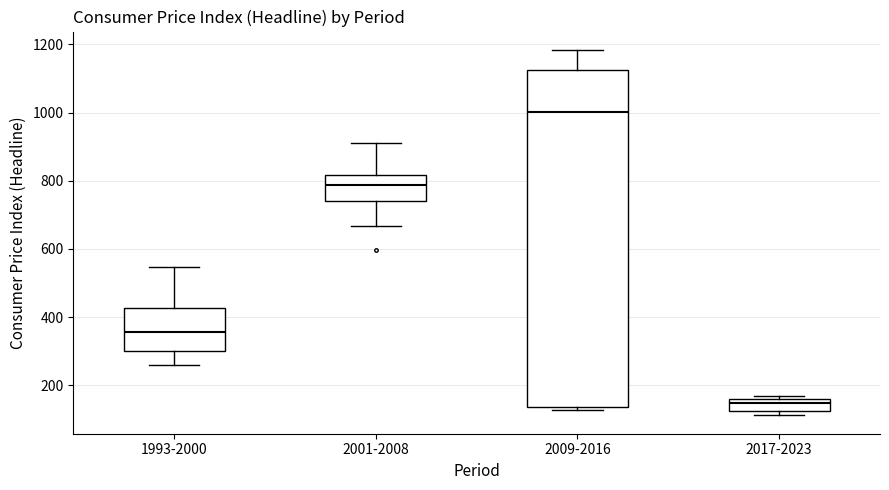

Reading left to right, transcribe this box plot: for each box, give where its median line is, the range the box spans, and where its two whiskers end, as read against the y-axis. The values are not printed on the chart, so give them approximately, as read against the axis.

1993-2000: median 360, box 300 to 420, whiskers 260 to 540
2001-2008: median 780, box 740 to 820, whiskers 660 to 920
2009-2016: median 1000, box 140 to 1120, whiskers 120 to 1180
2017-2023: median 140, box 120 to 160, whiskers 120 (just below the box's lower edge) to 160 (just above the box's upper edge)